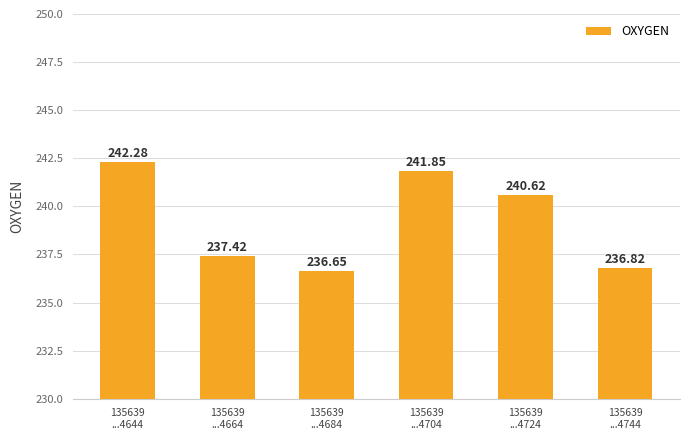

Which has a higher value, 135639
...4704 or 135639
...4644?

135639
...4644